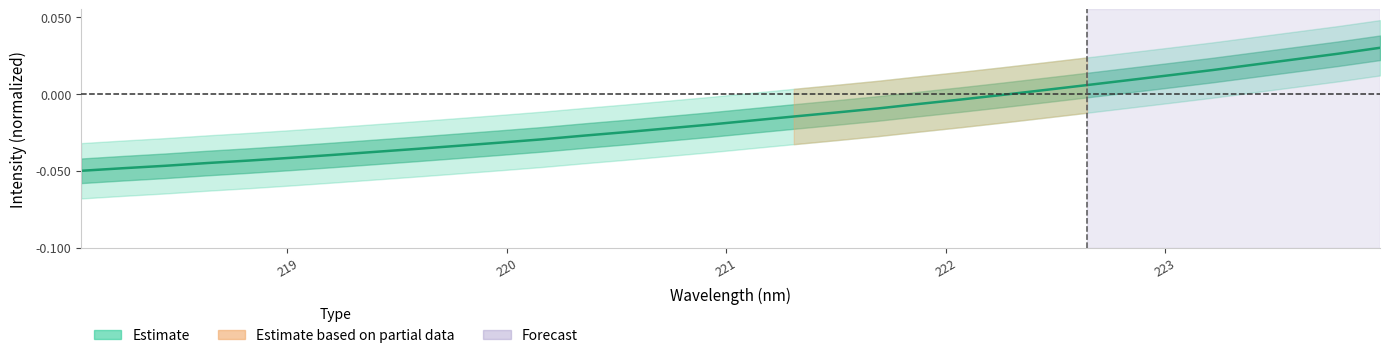

Where is the data nearest to the value 0?

222.263